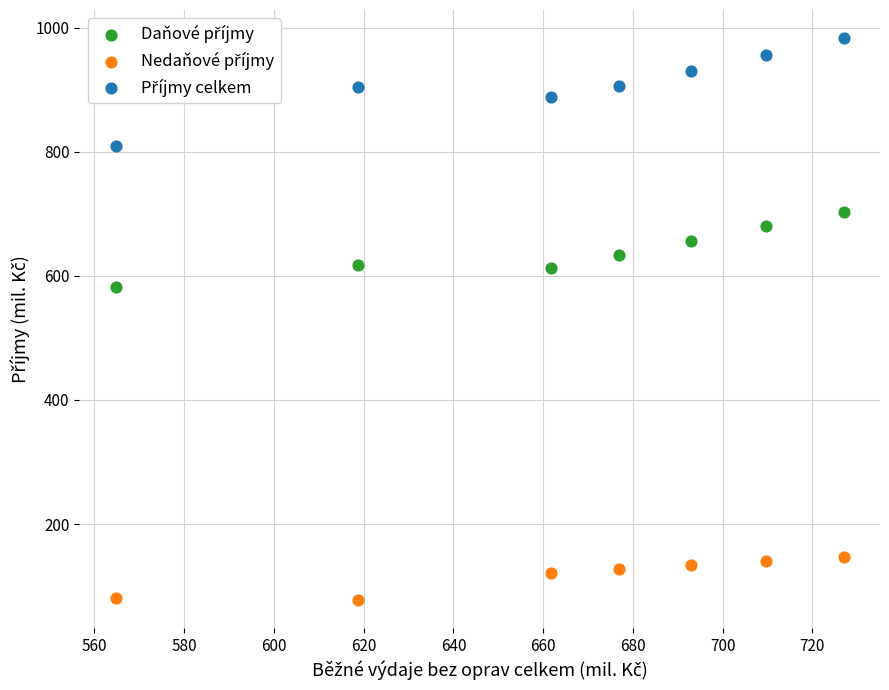

What is the X range (max minus min) for the scatter plot?

162.3